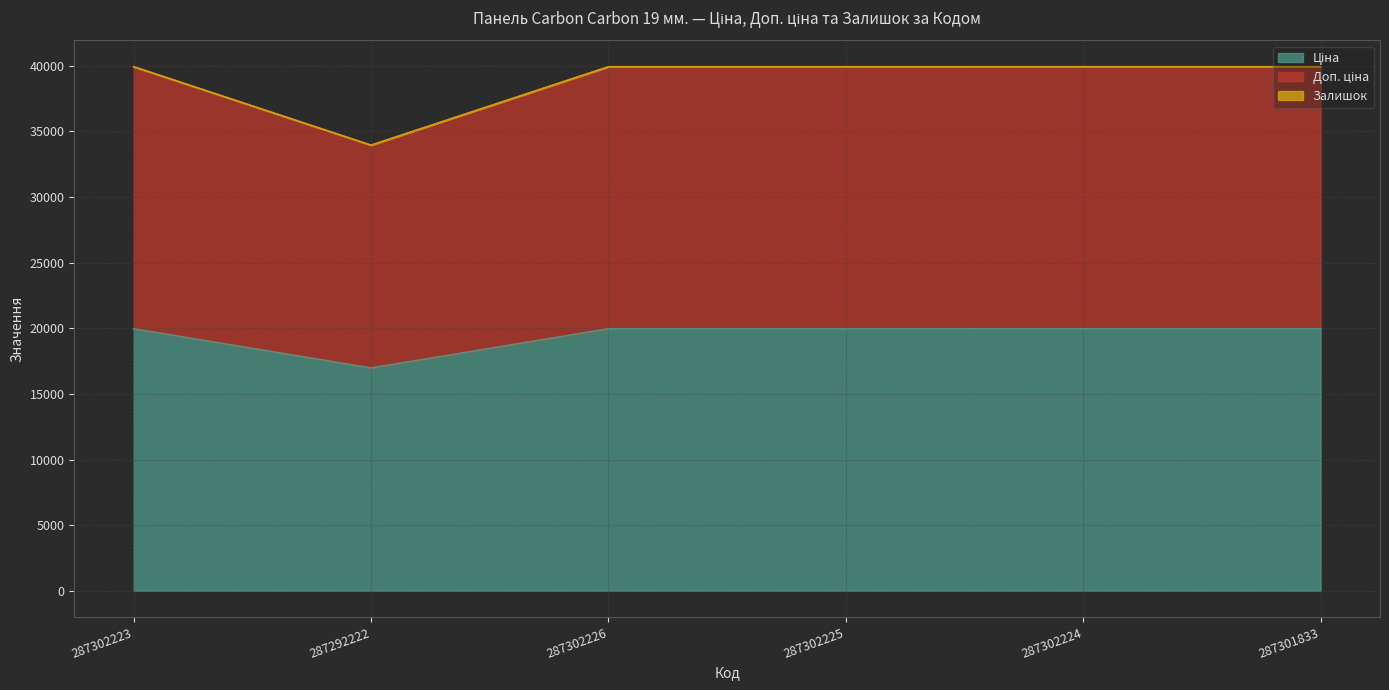

True or false: Ціна has more than 2 points higher than both neighbors.

False